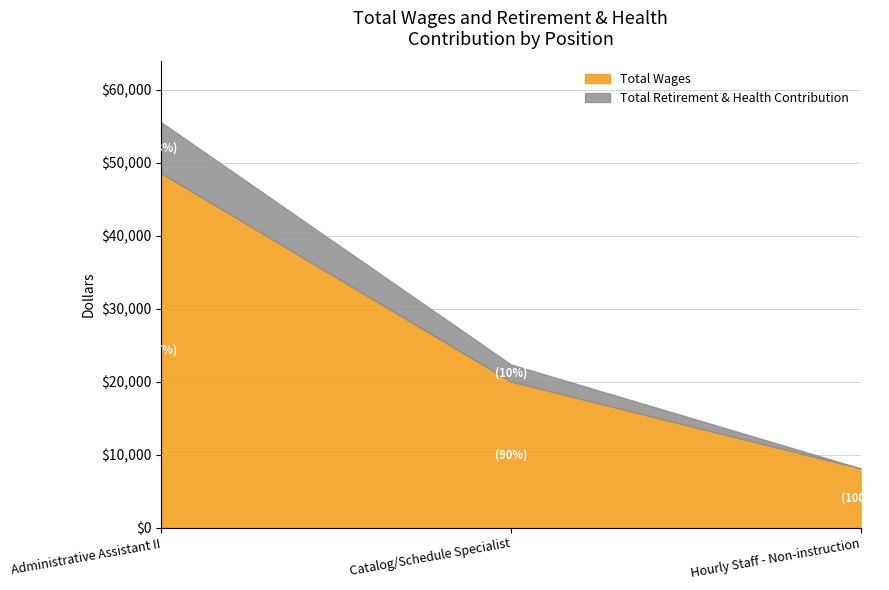

How many lines are shown in the chart?

2